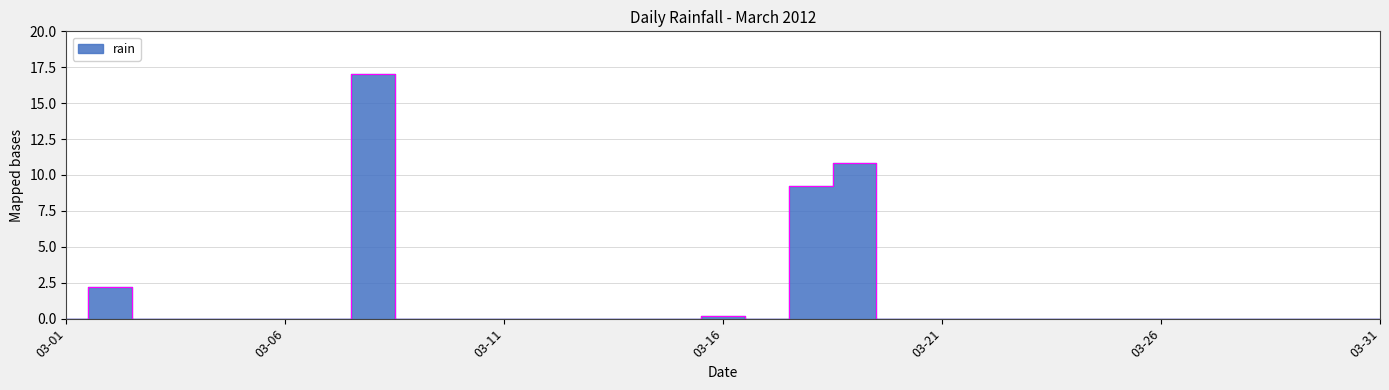

How many data points does each series have?

31